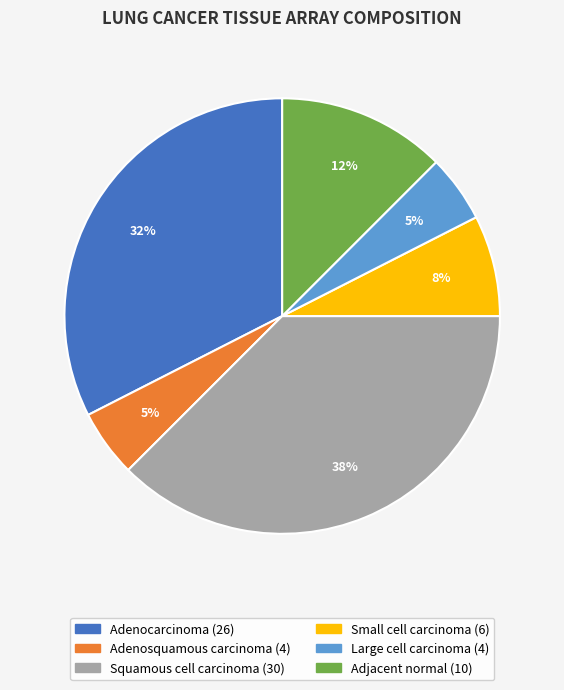

Approximately how many times larger is the value at Adjacent normal compared to Squamous cell carcinoma?

0.3